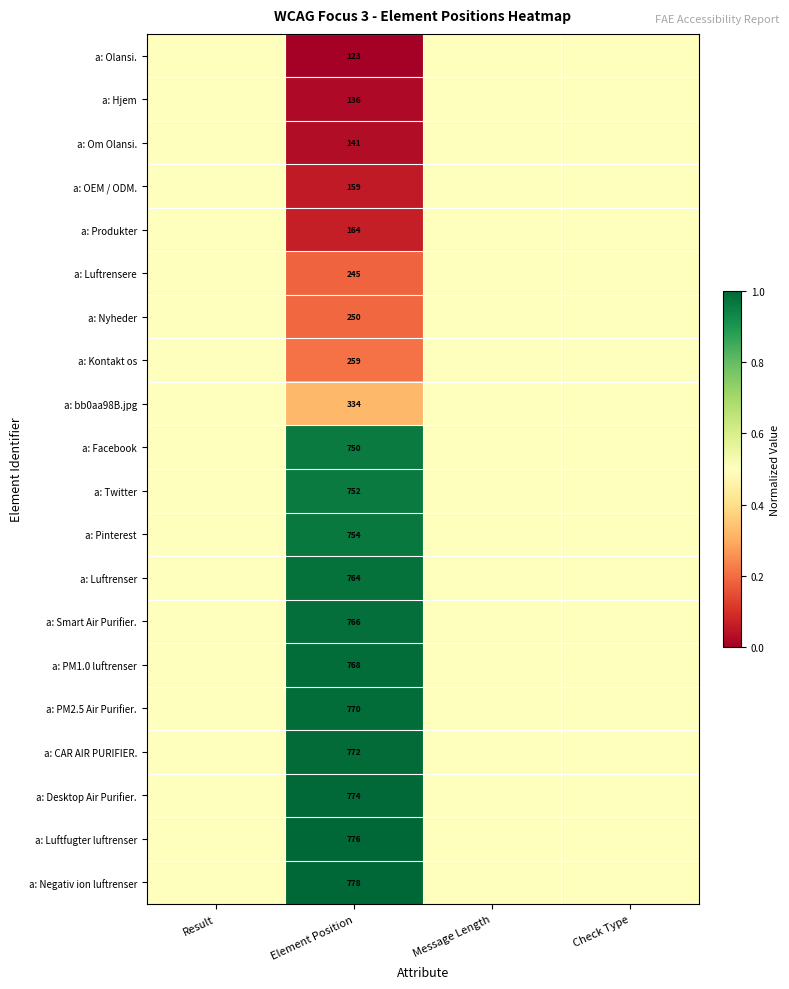

What is the total value across all series at Check Type?

10.0